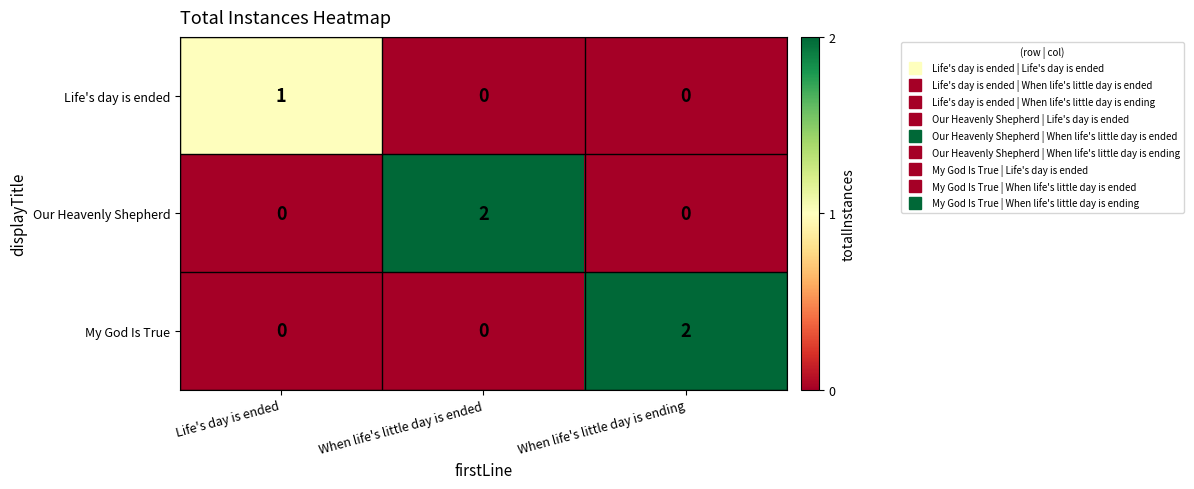

Reading left to right, what are all the values shown in this chart?

Life's day is ended: Life's day is ended=1	When life's little day is ended=0	When life's little day is ending=0
Our Heavenly Shepherd: Life's day is ended=0	When life's little day is ended=2	When life's little day is ending=0
My God Is True: Life's day is ended=0	When life's little day is ended=0	When life's little day is ending=2